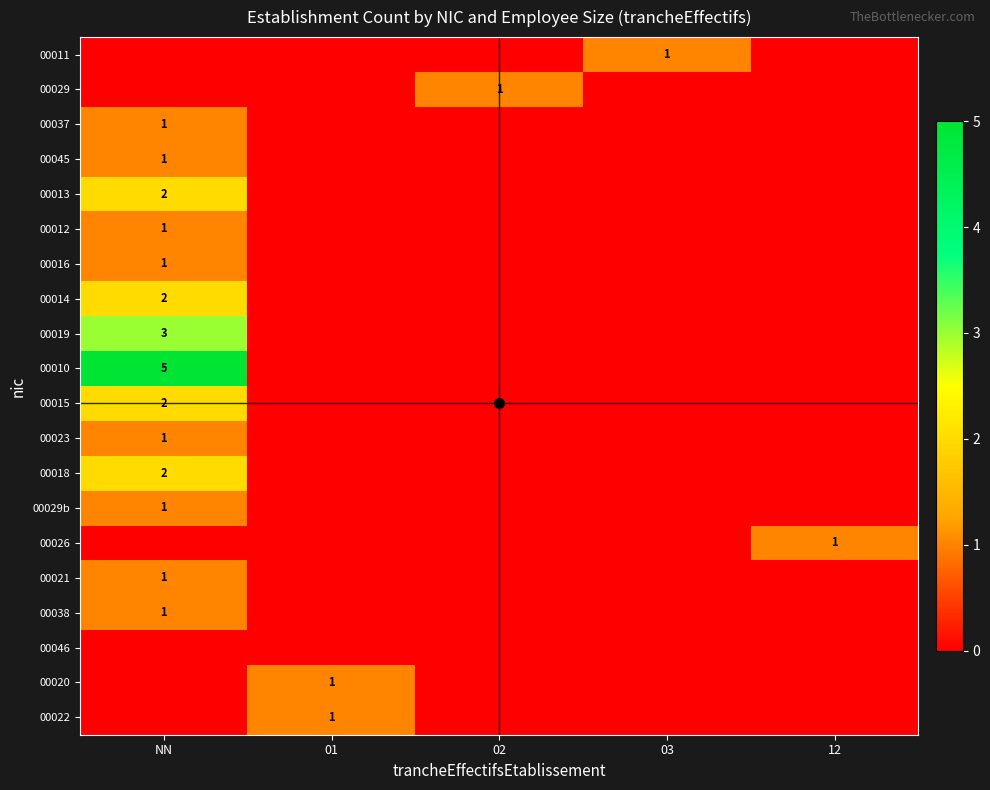

The 00013 series shows 0 at NN. True or false?

False